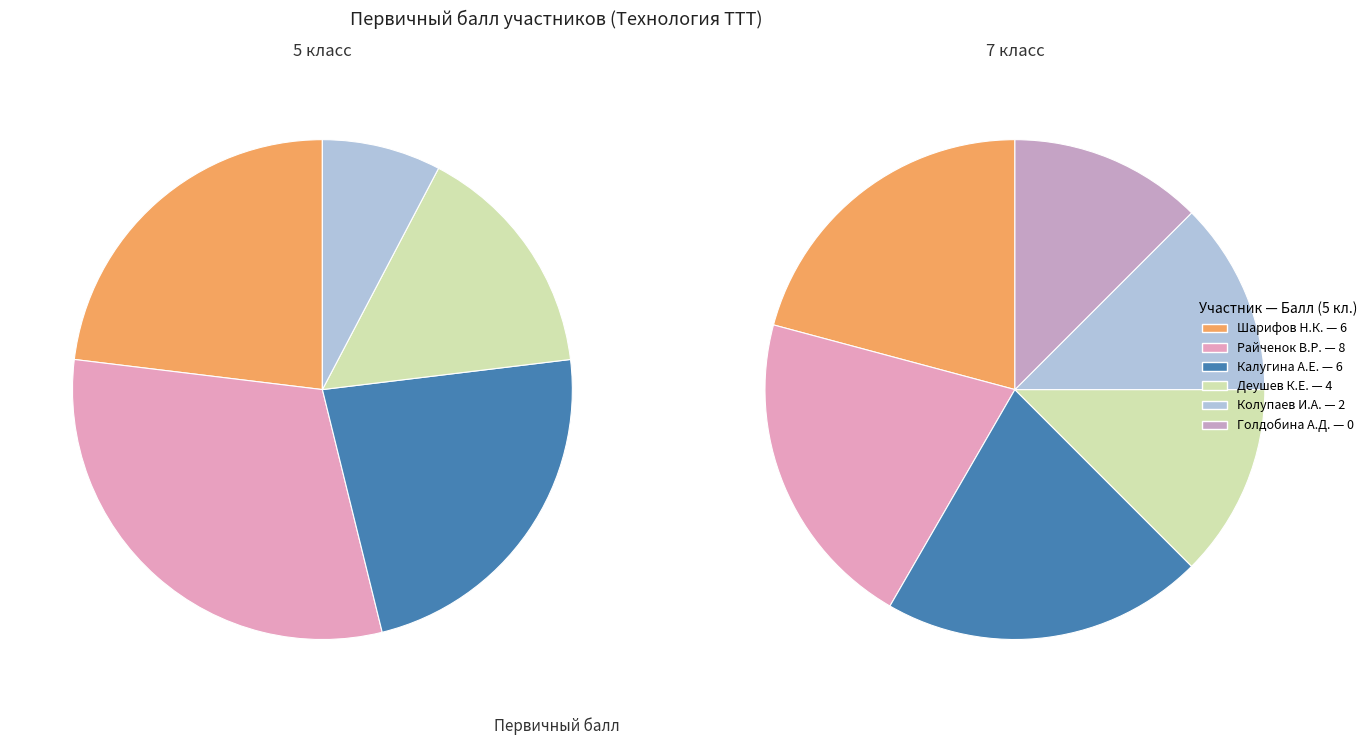

Rank the series at 1 from lowest to highest value.

5 класс, 7 класс